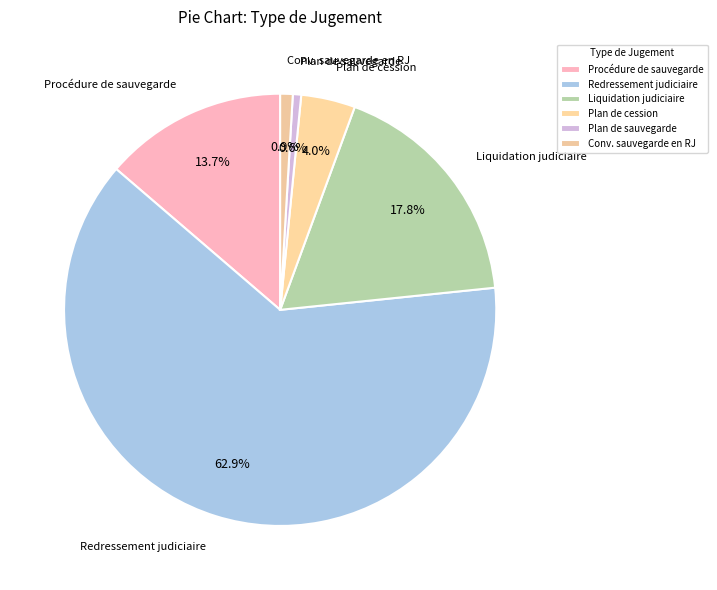

Does any single category account for the majority?

Yes